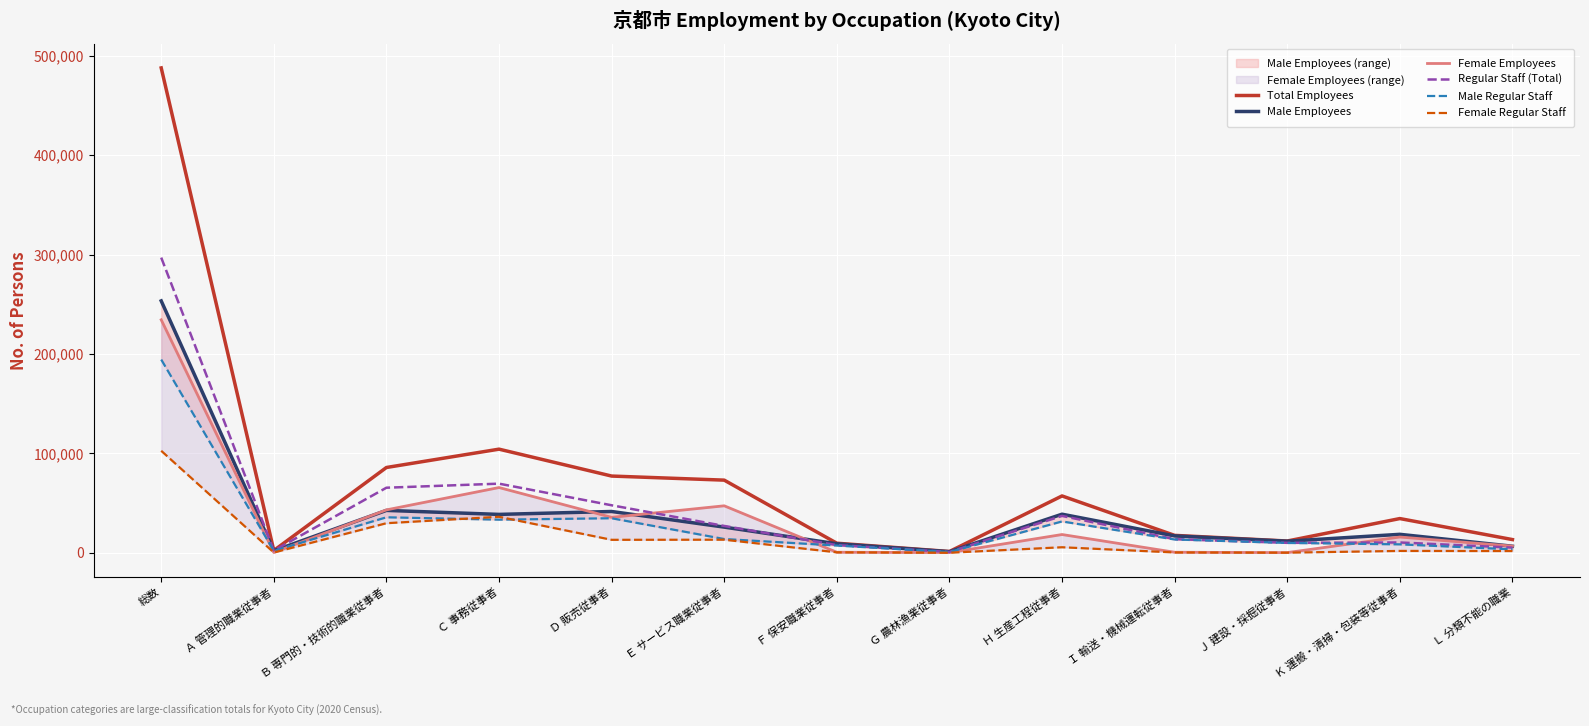

Which series changed the most between Ｆ 保安職業従事者 and Ｇ 農林漁業従事者?

Total Employees